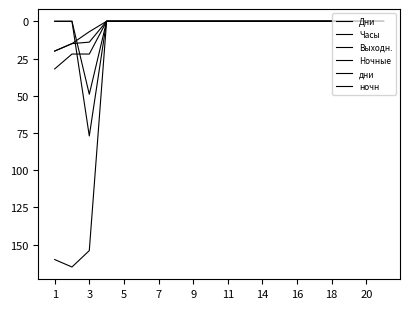

How many lines are shown in the chart?

6